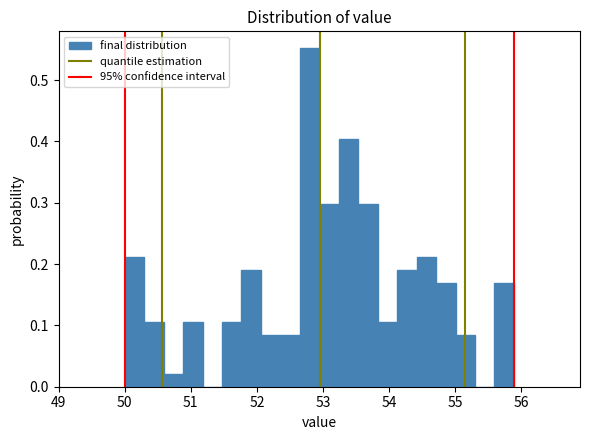

Around what value on the x-axis is the tallest bar? Give the approximate position of its centre, as read against the axis.

52.8